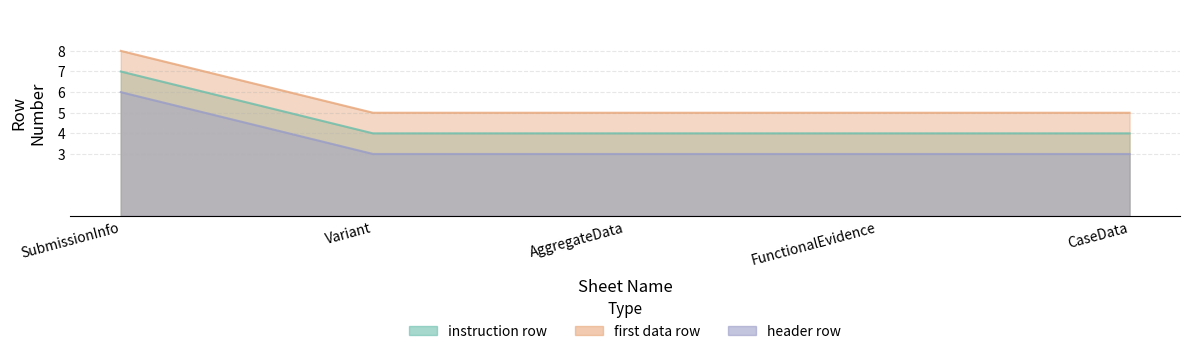

What is the difference between the highest and lowest values at CaseData?

1